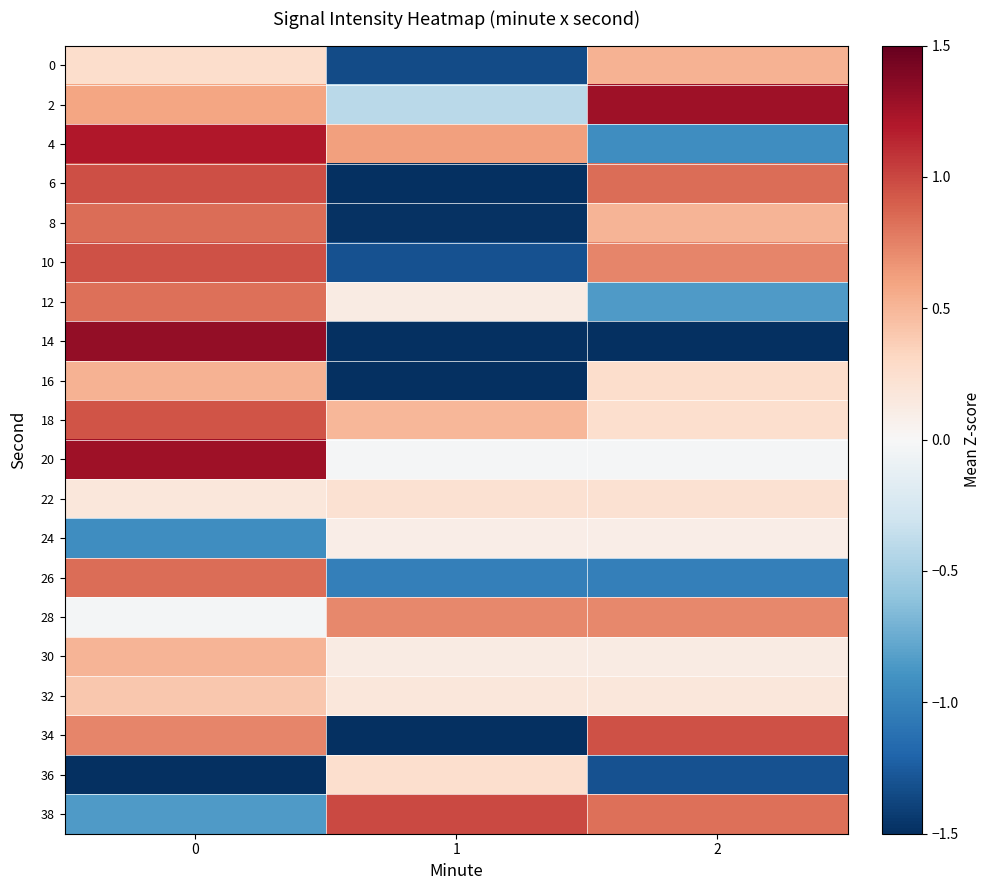

Reading left to right, extract all data points from this chart.

0: 0=0.3	1=-1.3	2=0.5
2: 0=0.6	1=-0.4	2=1.3
4: 0=1.2	1=0.6	2=-0.9
6: 0=1.0	1=-2.3	2=0.8
8: 0=0.8	1=-1.5	2=0.5
10: 0=1.0	1=-1.3	2=0.7
12: 0=0.8	1=0.1	2=-0.9
14: 0=1.3	1=-1.6	2=-1.6
16: 0=0.5	1=-1.6	2=0.3
18: 0=0.9	1=0.5	2=0.3
20: 0=1.3	1=-0.0	2=-0.0
22: 0=0.2	1=0.2	2=0.2
24: 0=-0.9	1=0.1	2=0.1
26: 0=0.8	1=-1.0	2=-1.0
28: 0=-0.0	1=0.7	2=0.7
30: 0=0.5	1=0.1	2=0.1
32: 0=0.4	1=0.2	2=0.2
34: 0=0.7	1=-3.5	2=1.0
36: 0=-1.5	1=0.3	2=-1.3
38: 0=-0.9	1=1.0	2=0.8